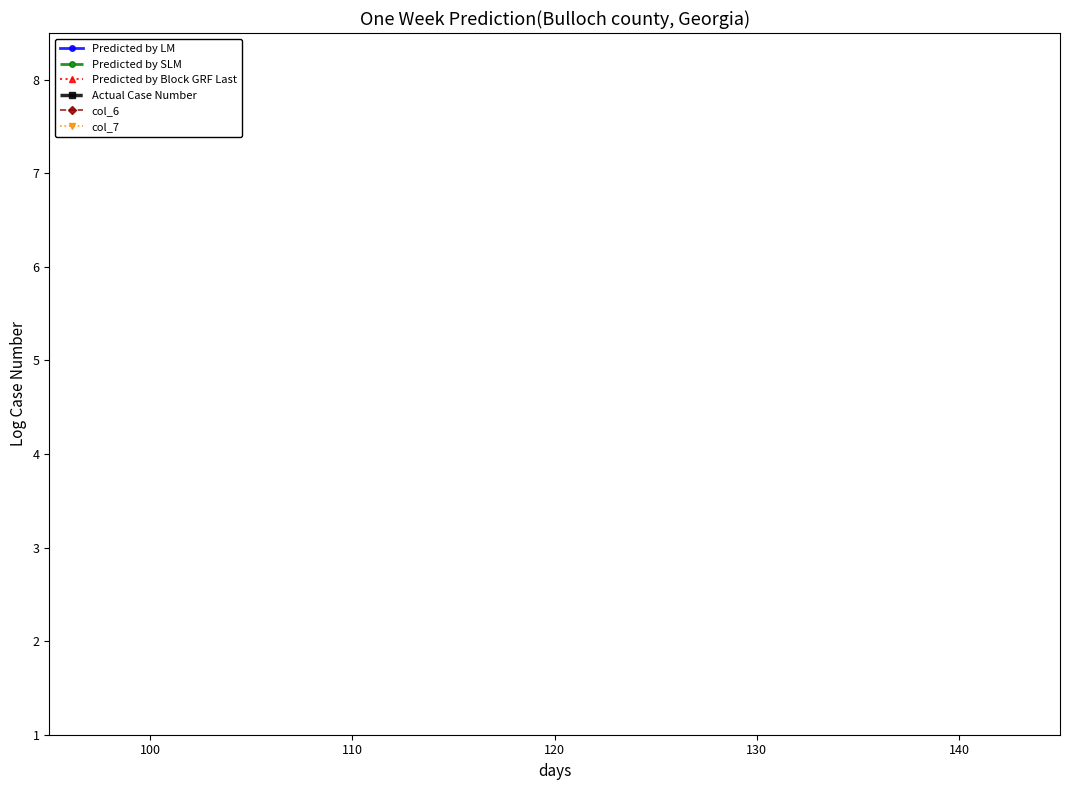

What are all the series names shown in the legend?

Predicted by LM, Predicted by SLM, Predicted by Block GRF Last, Actual Case Number, col_6, col_7